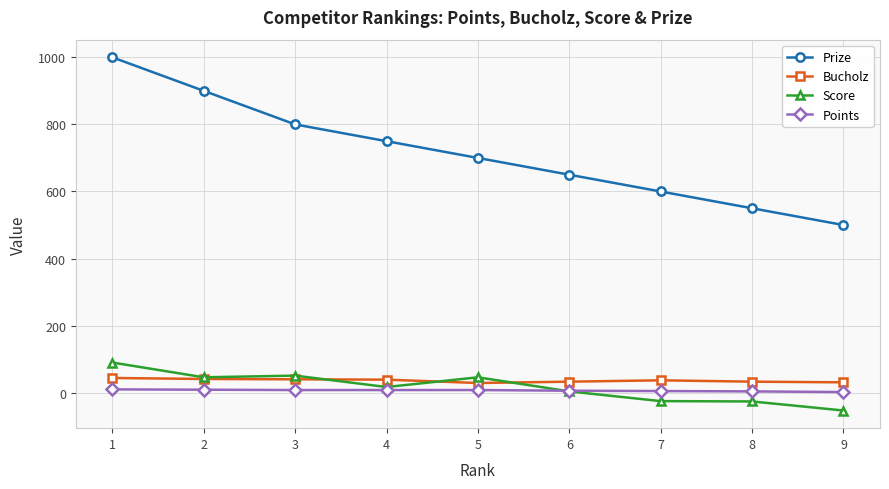

Is the value of Score at 5 greater than the value of Prize at 3?

No